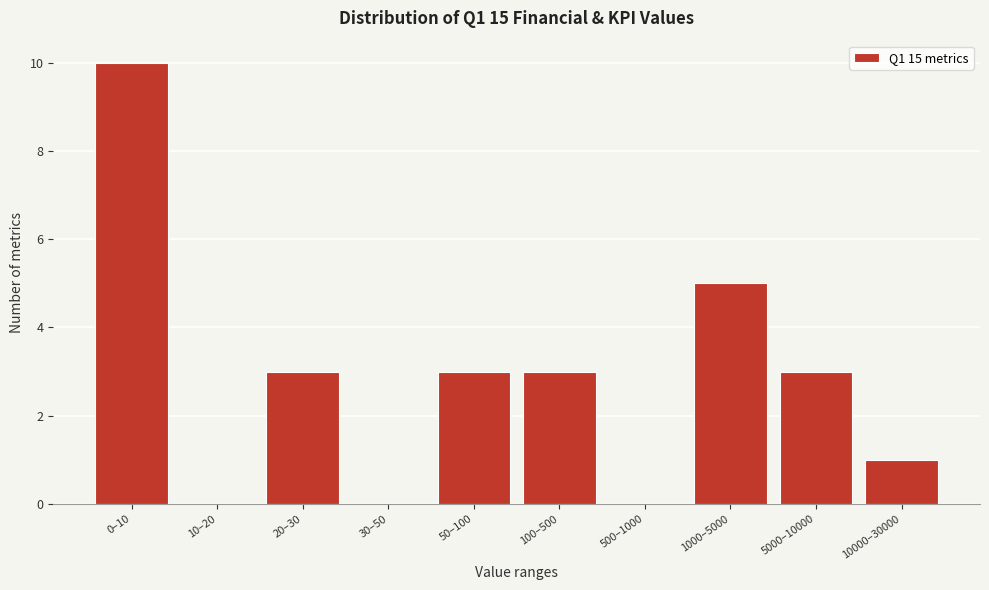

Reading left to right, what are all the values shown in this chart?

0–10=10	10–20=0	20–30=3	30–50=0	50–100=3	100–500=3	500–1000=0	1000–5000=5	5000–10000=3	10000–30000=1